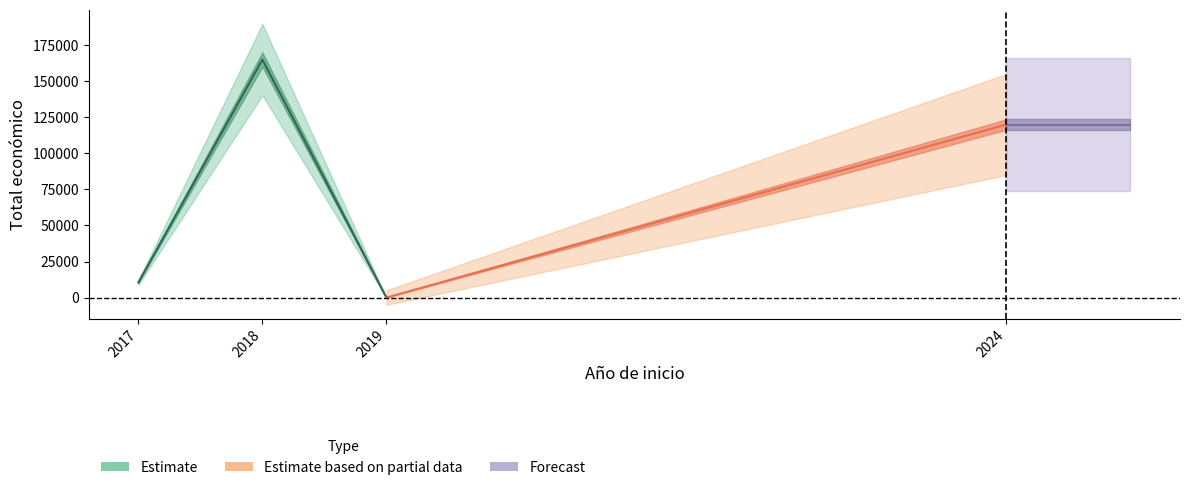

Does the chart have visible grid lines?

No